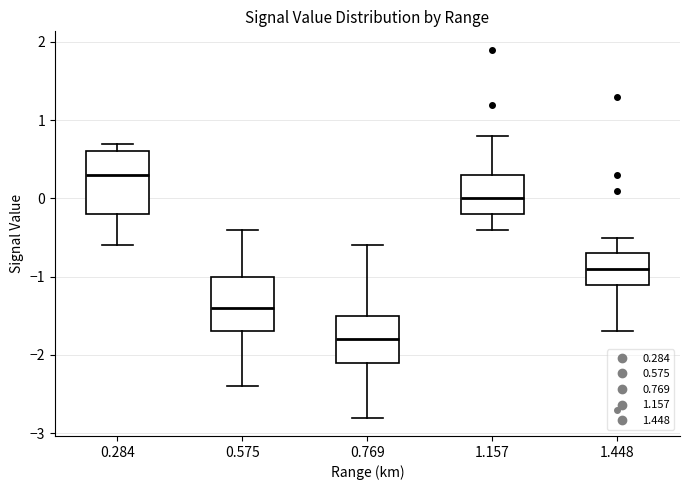

Which box is the tallest, from its lower edge to its upper edge?

0.284